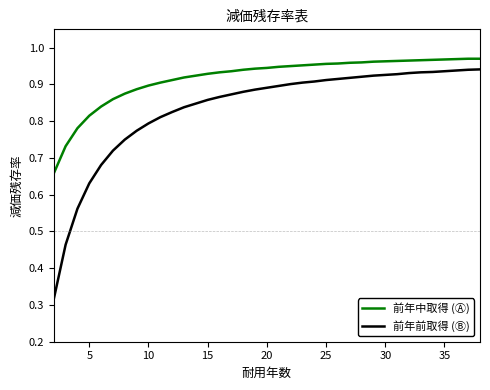

Which series has the widest spread of values?

前年前取得 (Ⓑ)